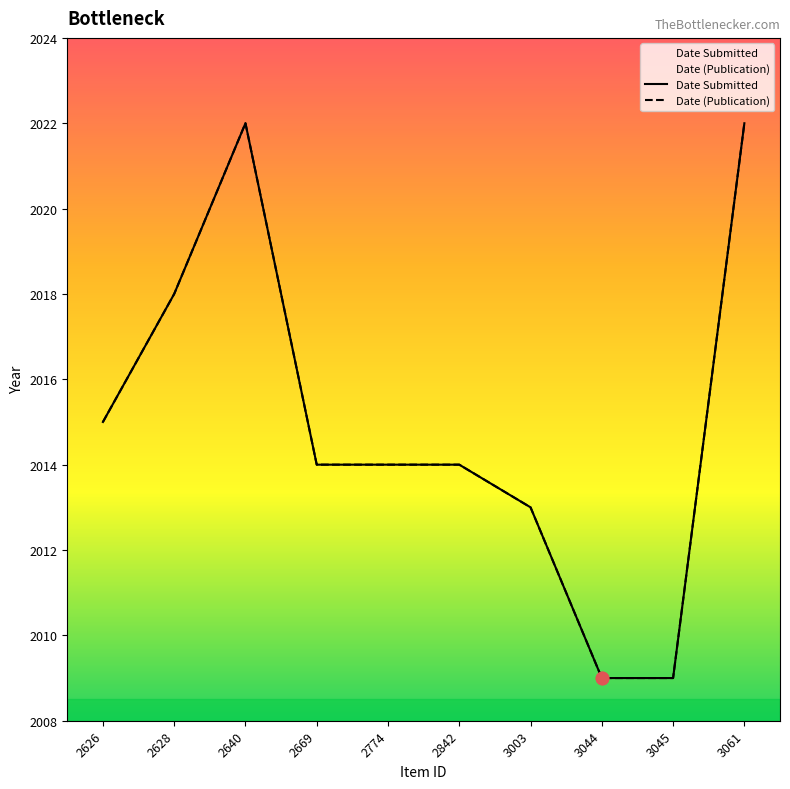

At which category is the sum across all series the highest?

2640